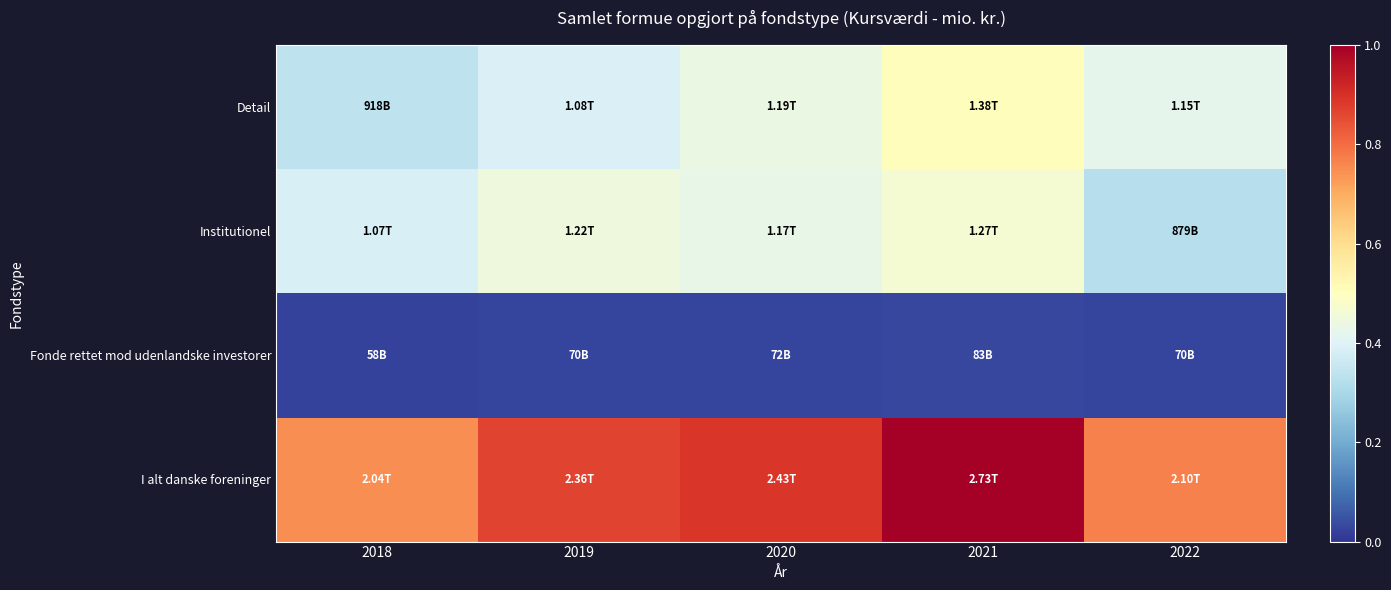

What is the total value across all series at 2018?

1.5